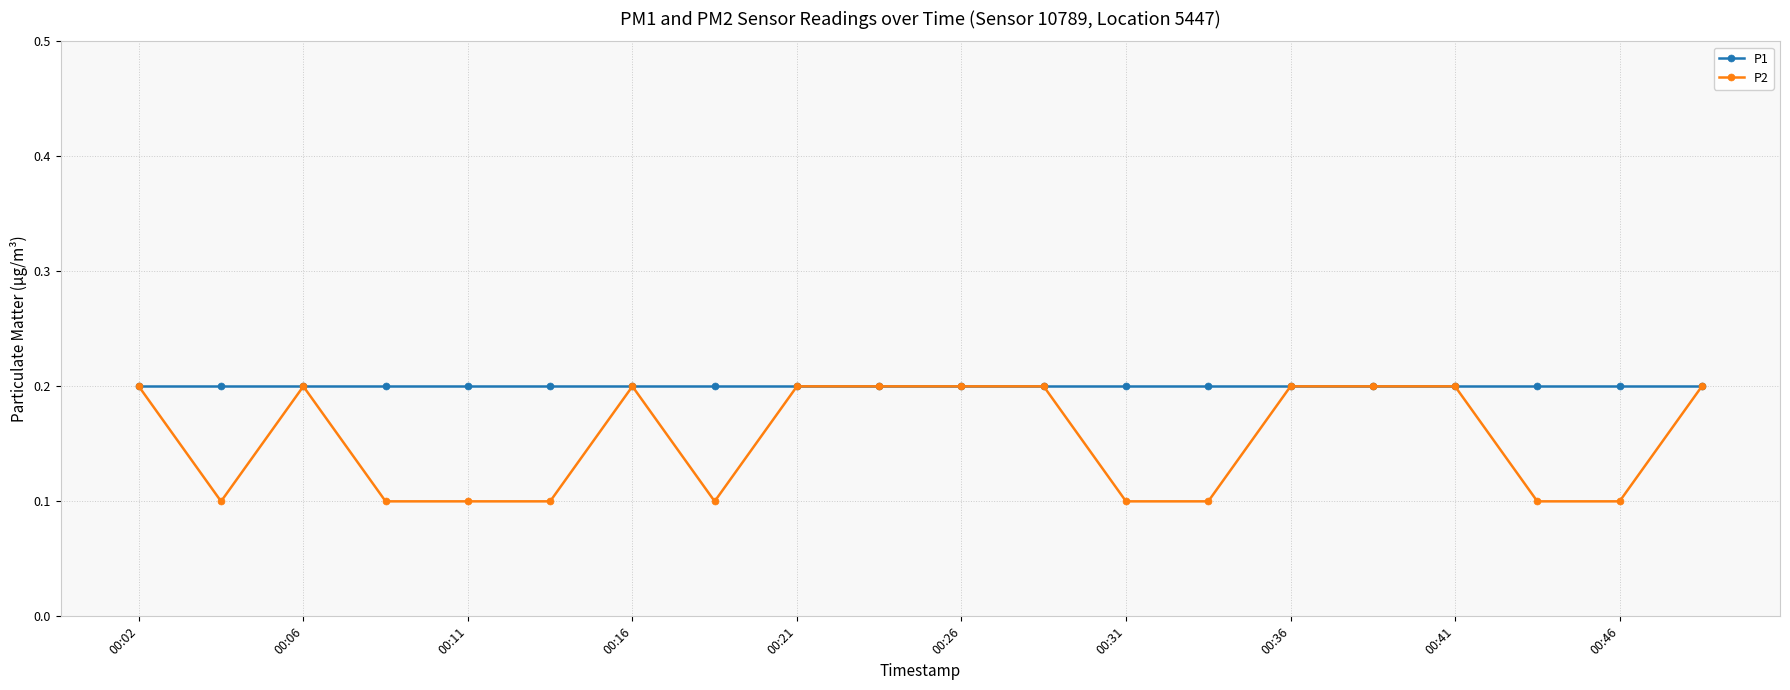

What is the value of the P2 point at the 4th from the left?

0.1